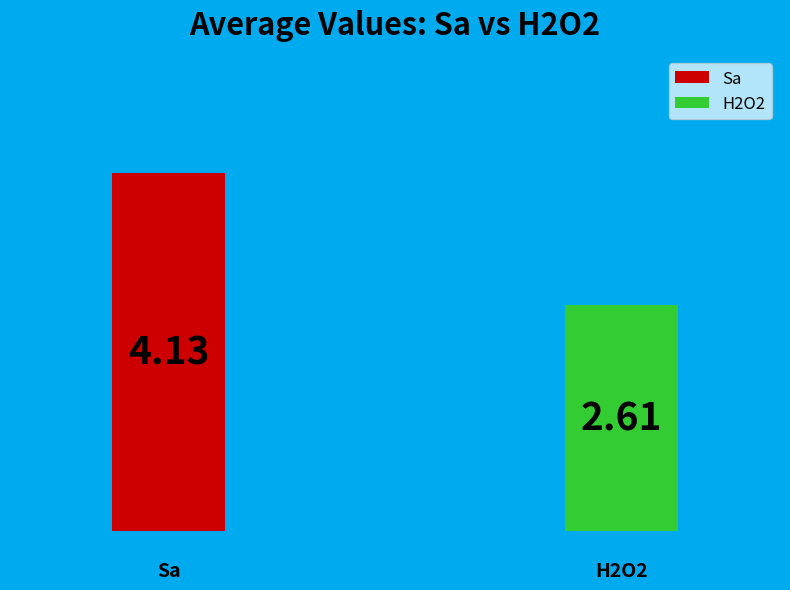

What is the change in value from Sa_mean to H2O2_mean?

-1.5